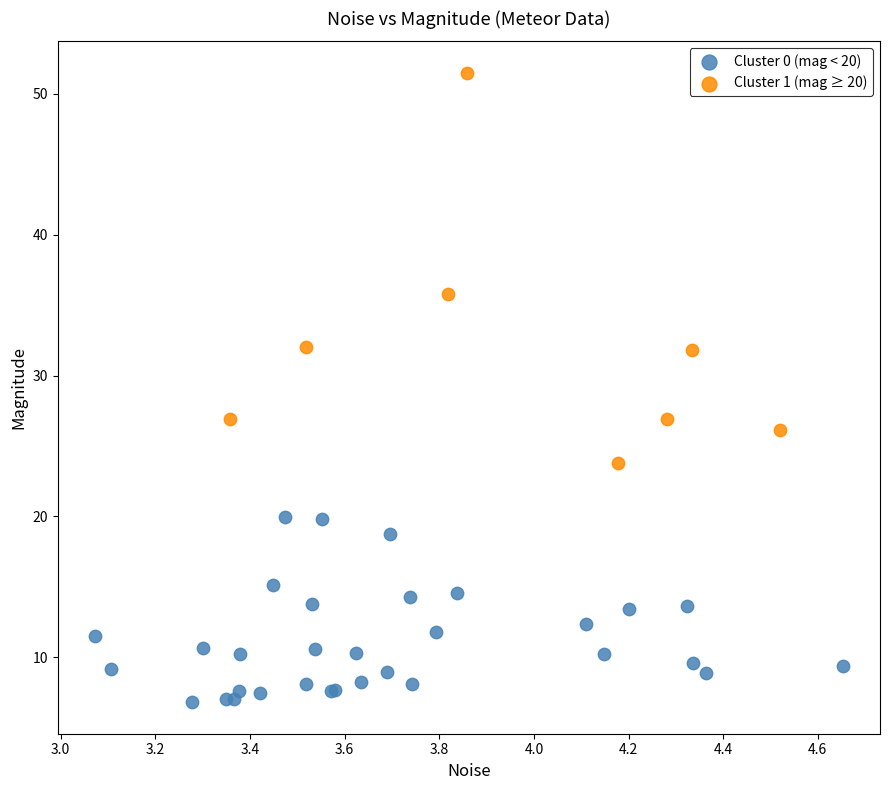

Which series reaches the maximum Y coordinate?

Cluster 1 (mag ≥ 20)